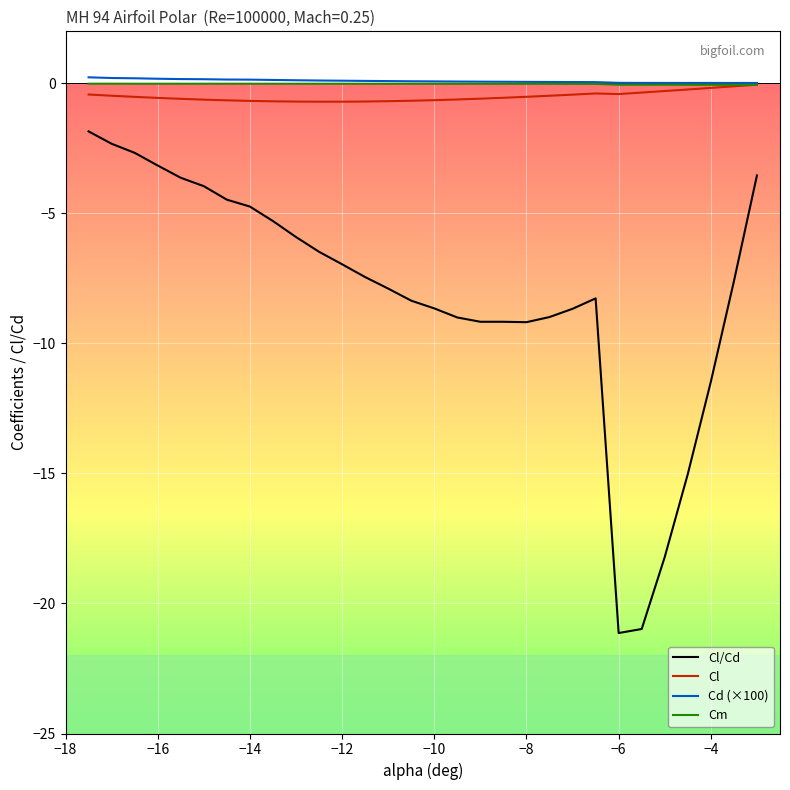

What is the difference between the maximum and minimum values in the Cl/Cd series?

19.3